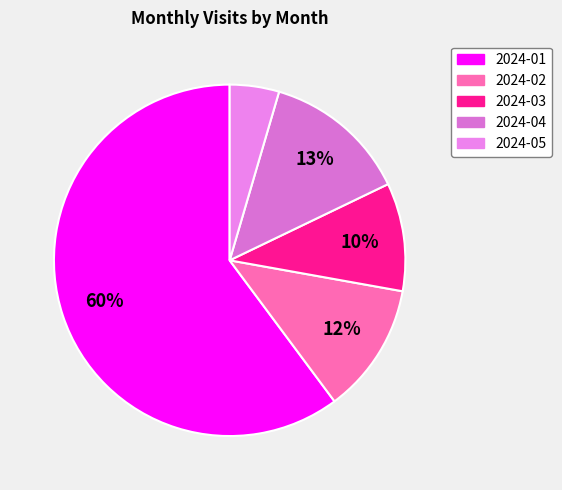

Count the number of slices in the pie.

5